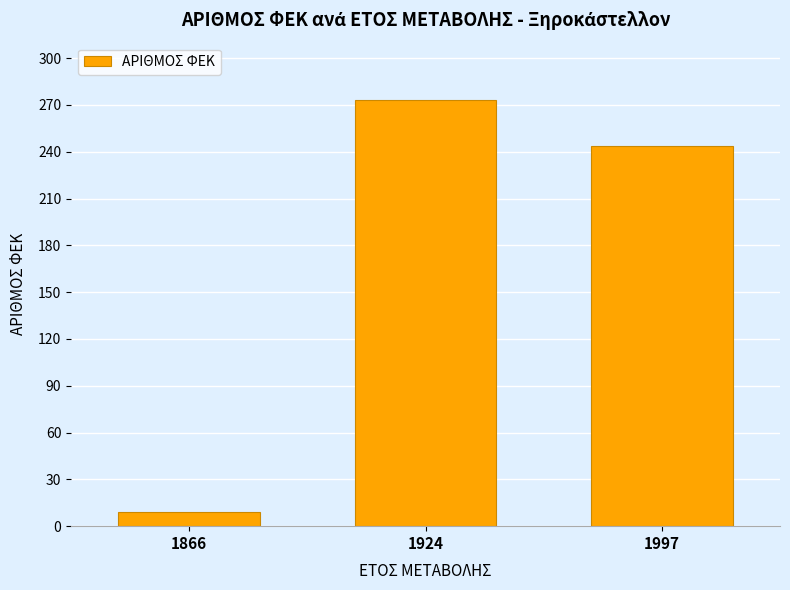

Where does the data first go above 244?

1924